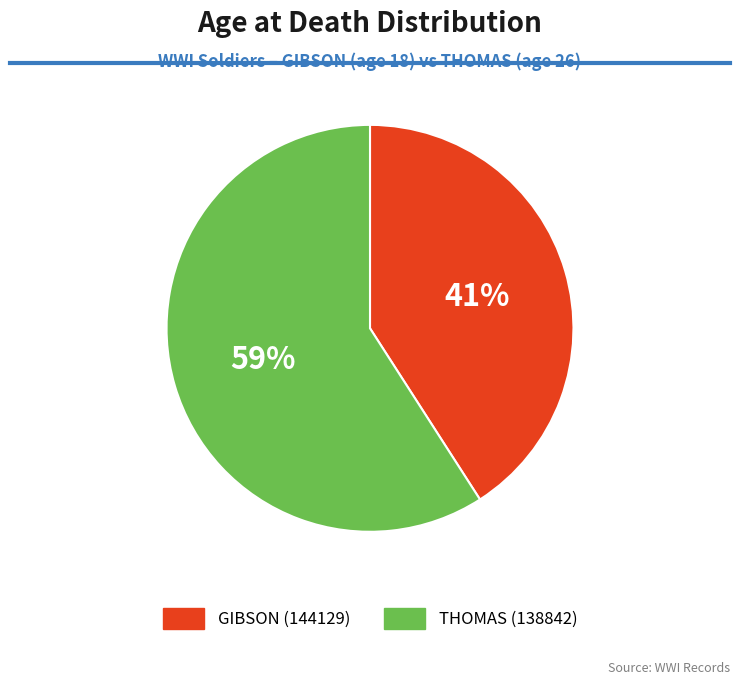

Between THOMAS (138842) and GIBSON (144129), which is larger?

THOMAS (138842)